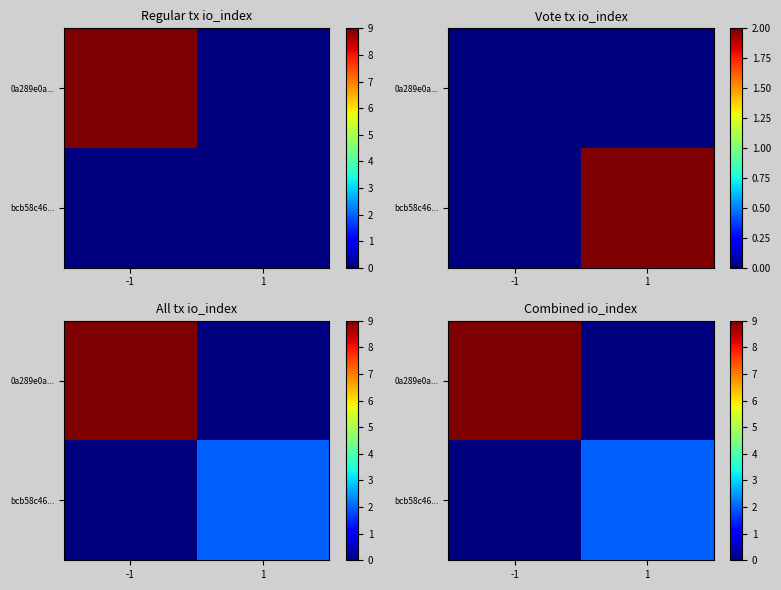

Is the value of 0a289e0a... at 1 greater than the value of bcb58c46... at -1?

No